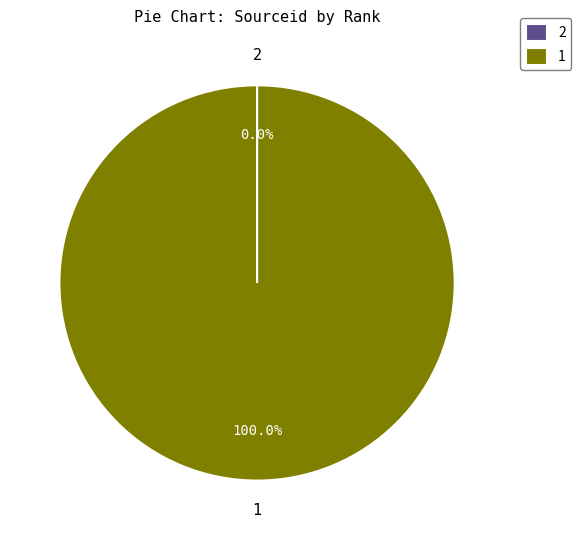

Which slice represents more than half of the pie?

1